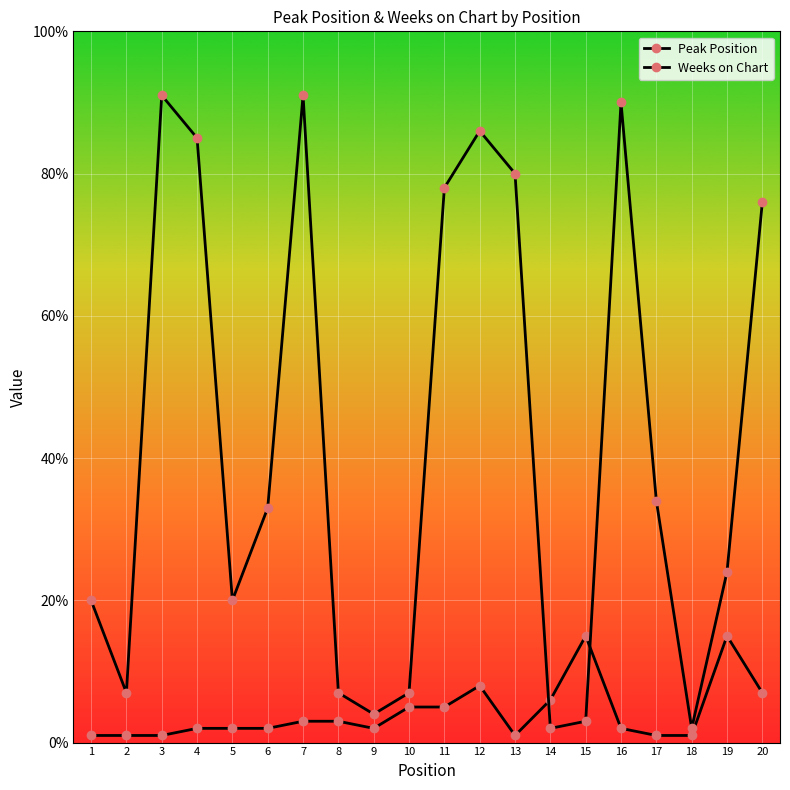

At which category does Weeks on Chart reach its first local peak?

3